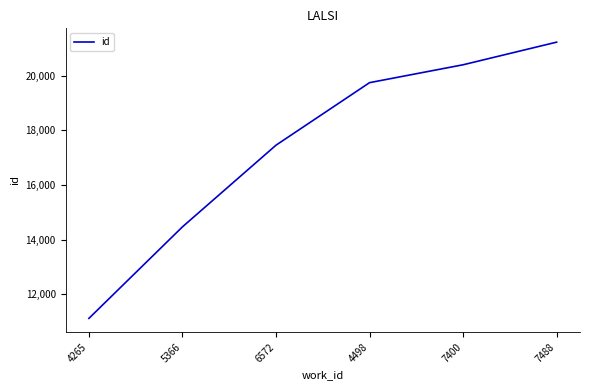

What is the change in value from 5366 to 6572?

+2991